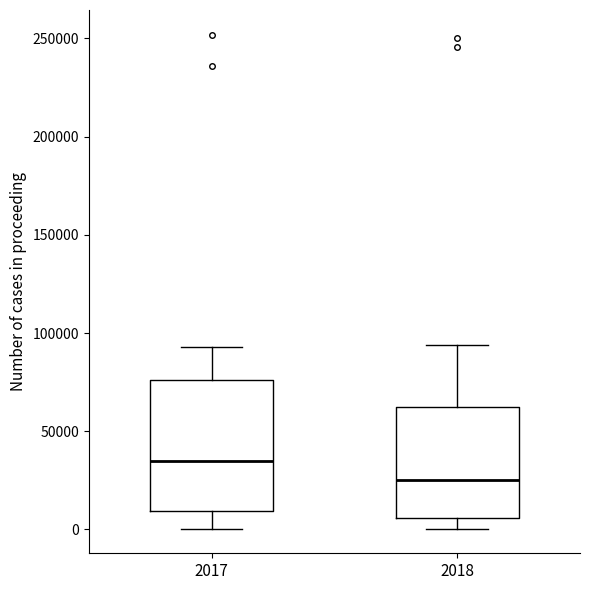

Reading left to right, transcribe this box plot: for each box, give where its median line is, the range the box spans, and where its two whiskers end, as read against the y-axis. The values are not printed on the chart, so give them approximately, as read against the axis.

2017: median 35000, box 10000 to 75000, whiskers 0 to 95000
2018: median 25000, box 5000 to 60000, whiskers 0 to 95000